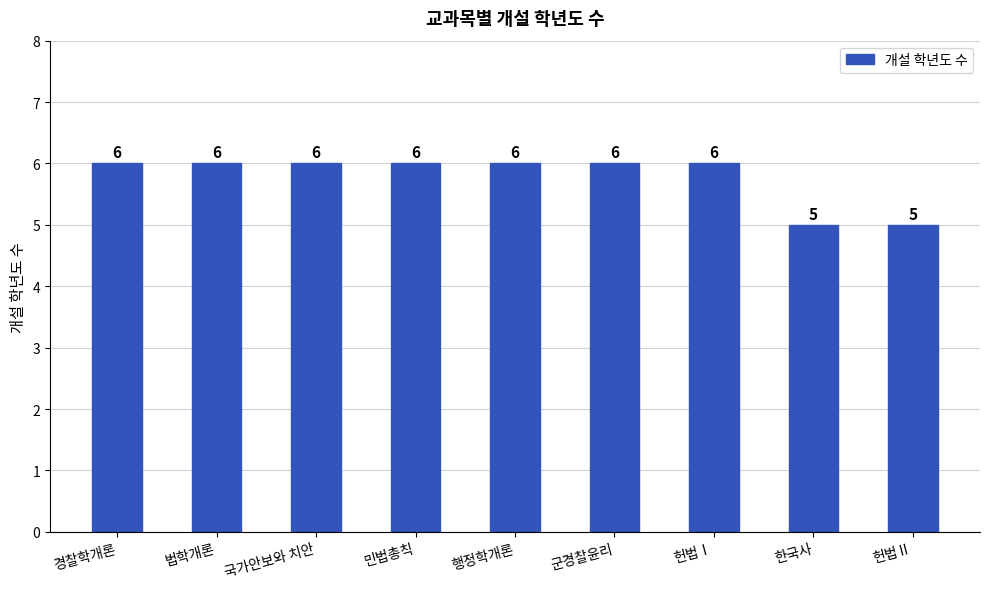

What is the label of the 2nd bar from the right?

한국사